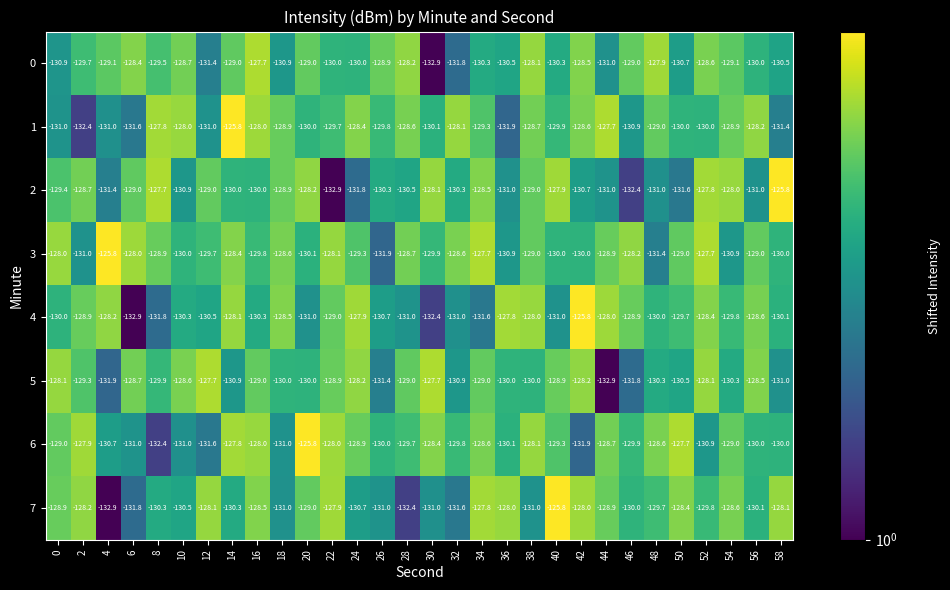

What is the sum of all 7 values?

-3888.3